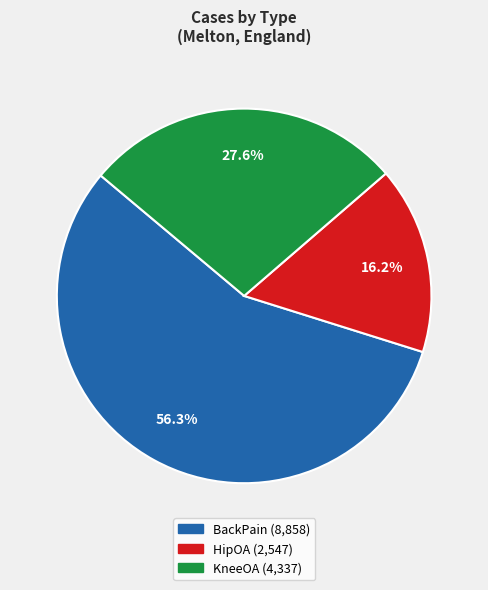

Rank the categories by value from lowest to highest.

HipOA, KneeOA, BackPain